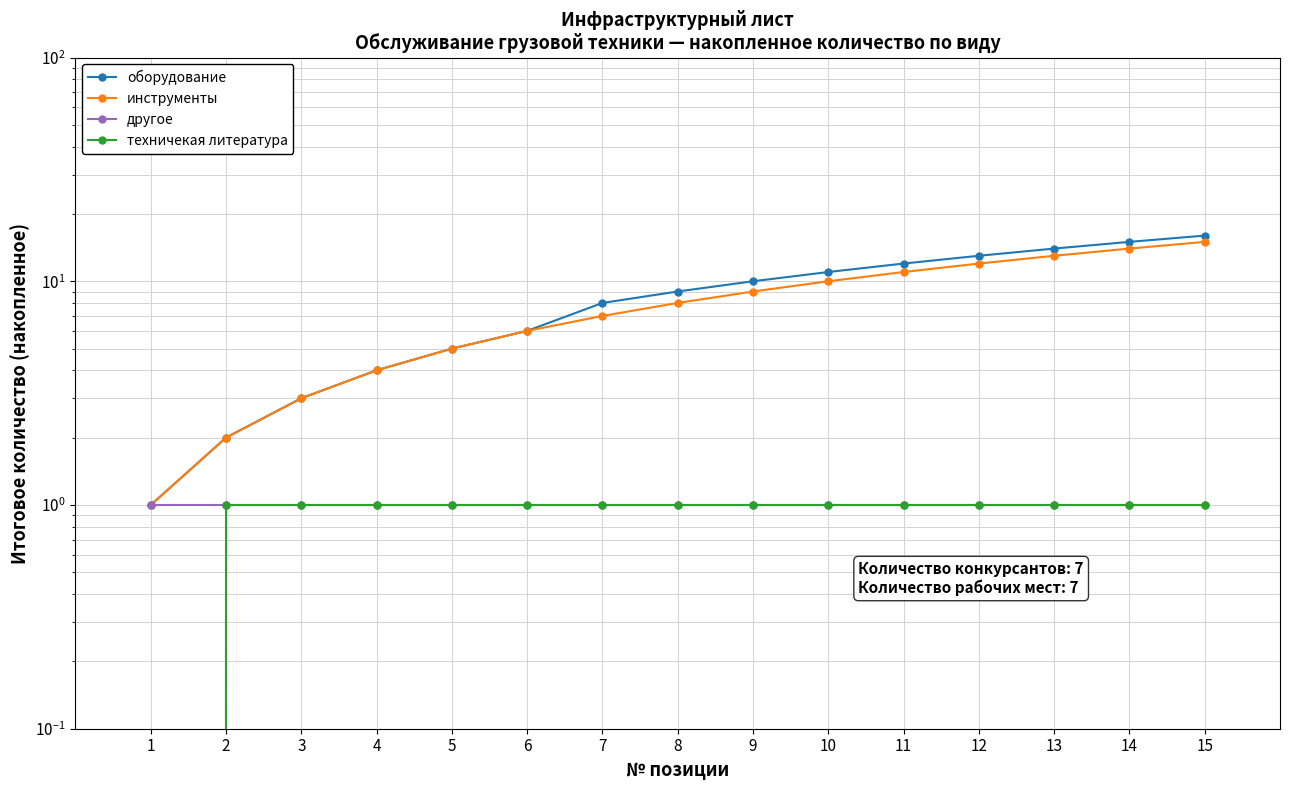

True or false: оборудование and техничекая литература intersect in this chart.

False